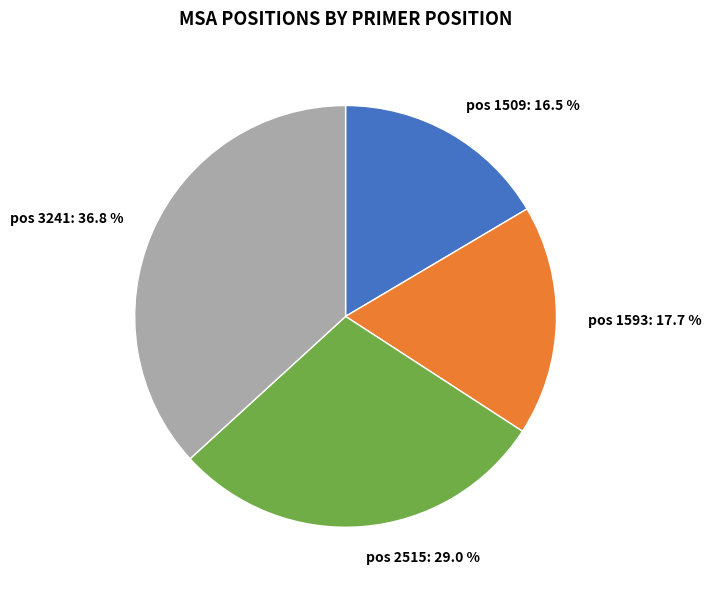

Do pos 1509 and pos 1593 together represent more than half of the pie?

No